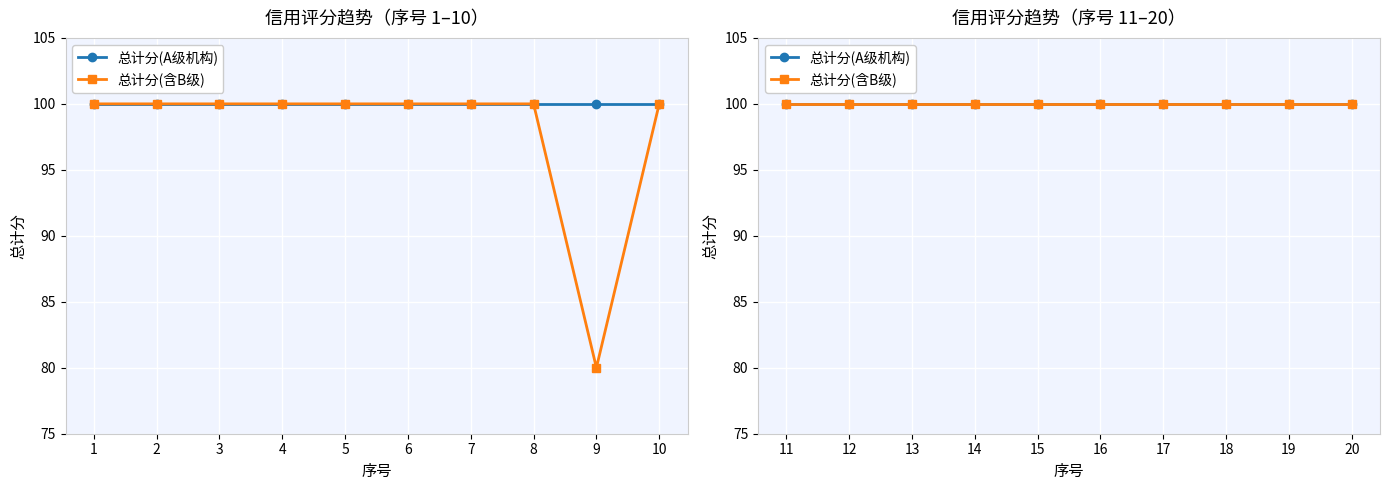

Which series has the widest spread of values?

总计分(含B级)